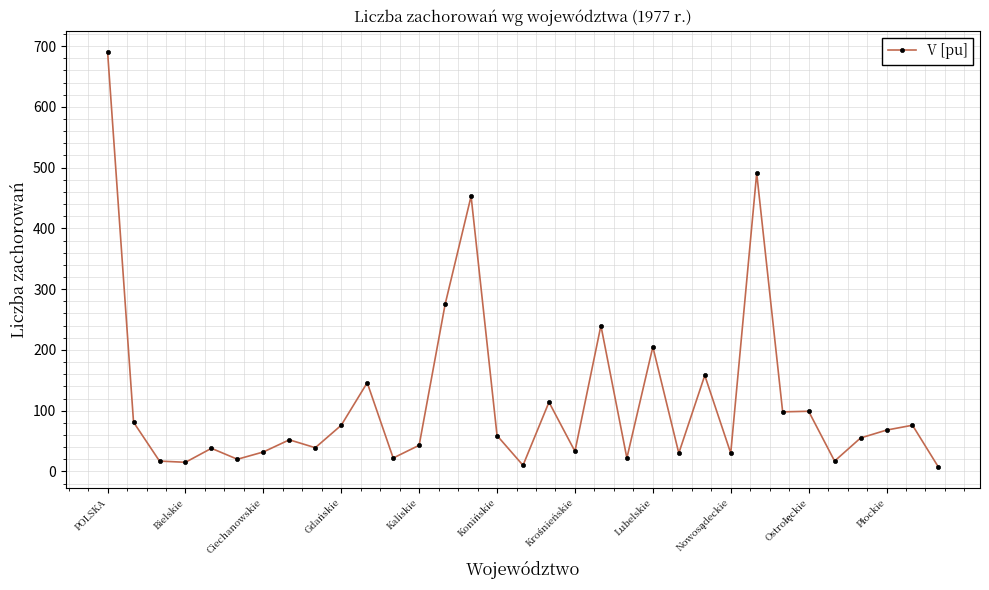

True or false: the data has more than 1 interior local peaks.

True